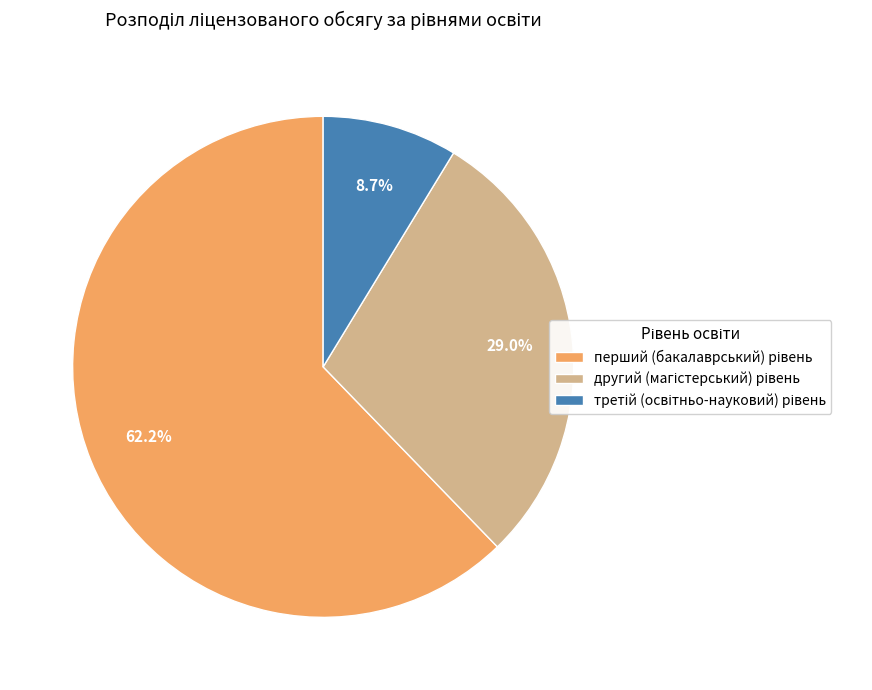

How many segments does this pie chart have?

3